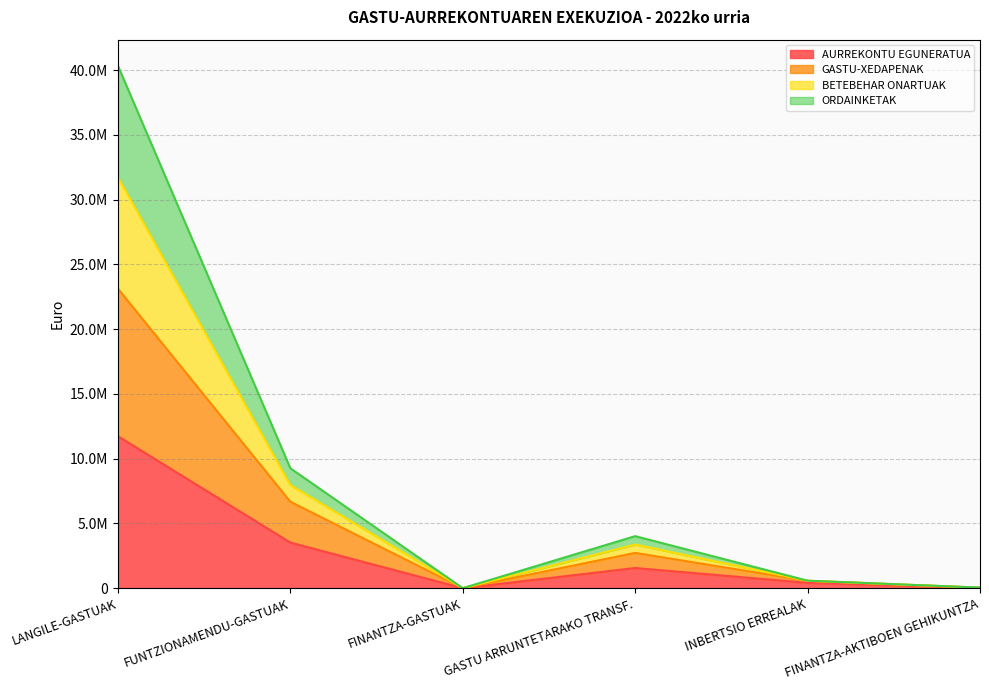

What are all the series names shown in the legend?

AURREKONTU EGUNERATUA, GASTU-XEDAPENAK, BETEBEHAR ONARTUAK, ORDAINKETAK